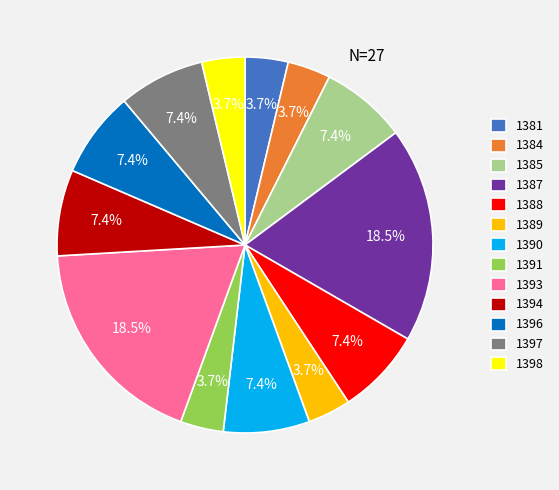

Does 1397 represent more than half of the total?

No